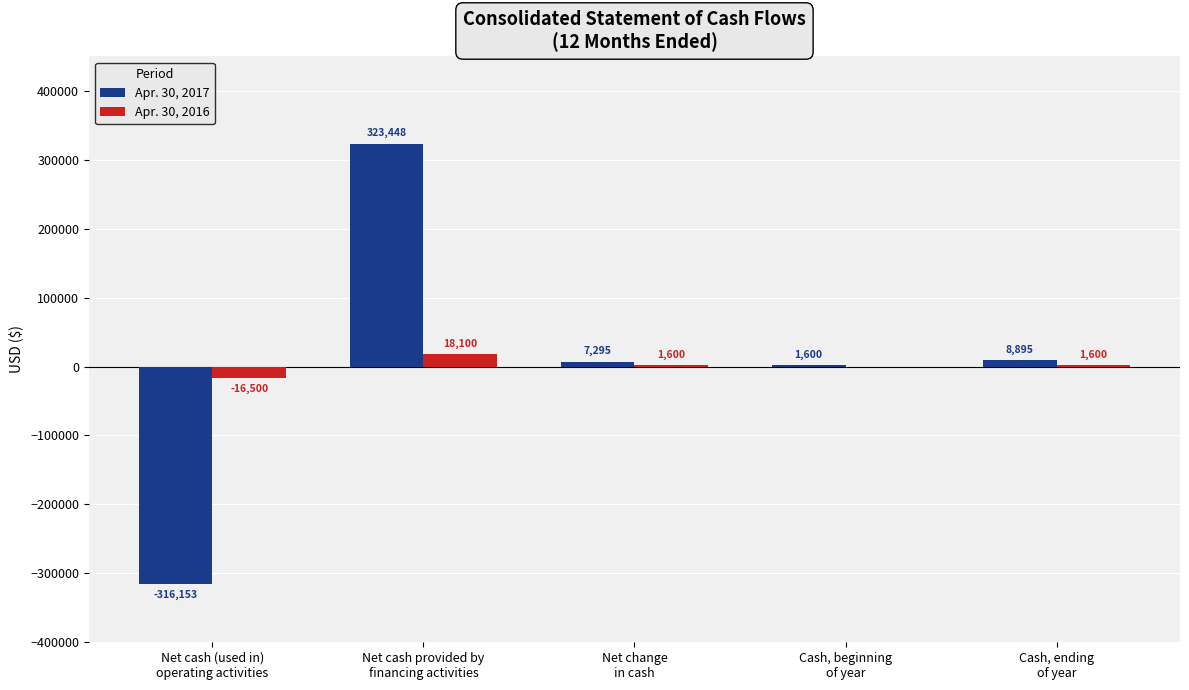

Is it true that Apr. 30, 2017 equals 1600 at Cash, beginning
of year?

True